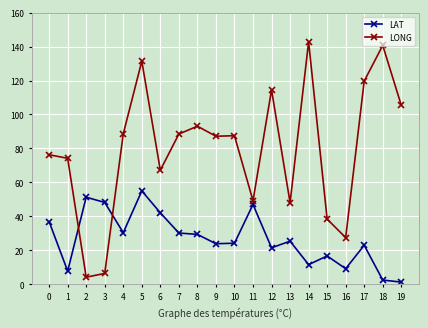

What is the highest value of the LAT series?

55.0